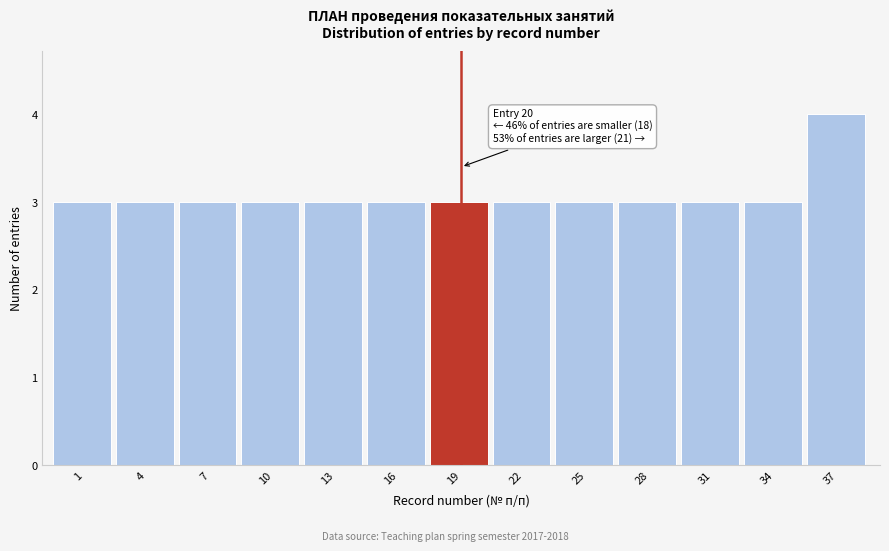

Reading left to right, extract all data points from this chart.

1=3	4=3	7=3	10=3	13=3	16=3	19=3	22=3	25=3	28=3	31=3	34=3	37=4